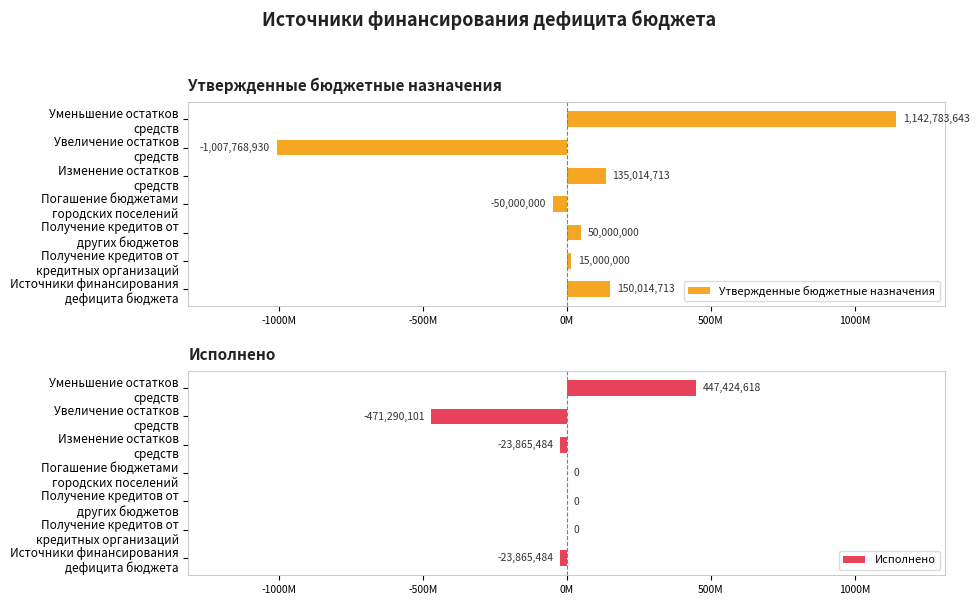

What are all the series names shown in the legend?

Утвержденные бюджетные назначения, Исполнено